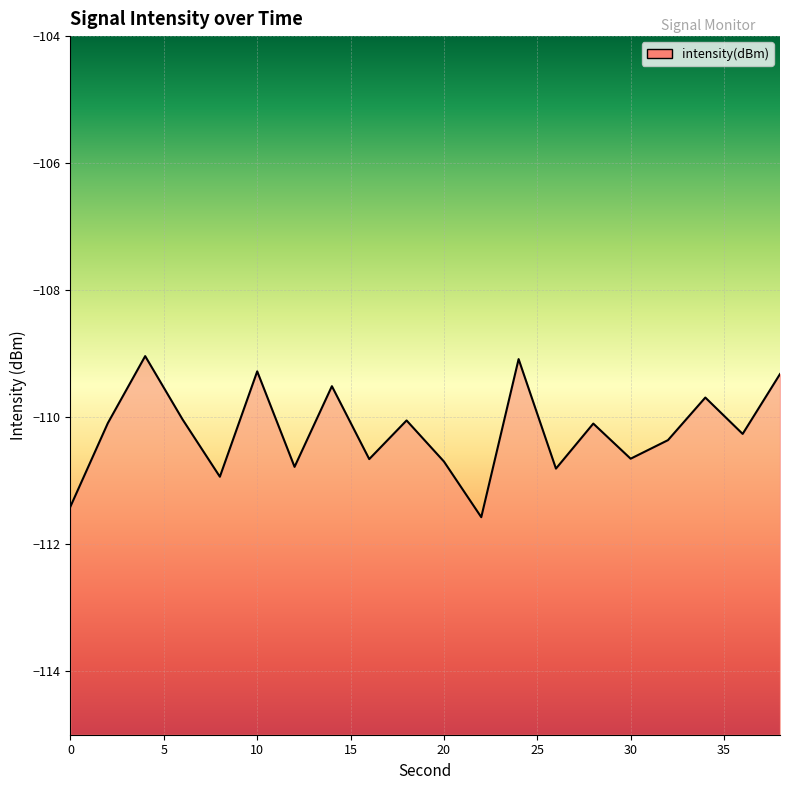

Which label corresponds to the largest value in the chart?

4